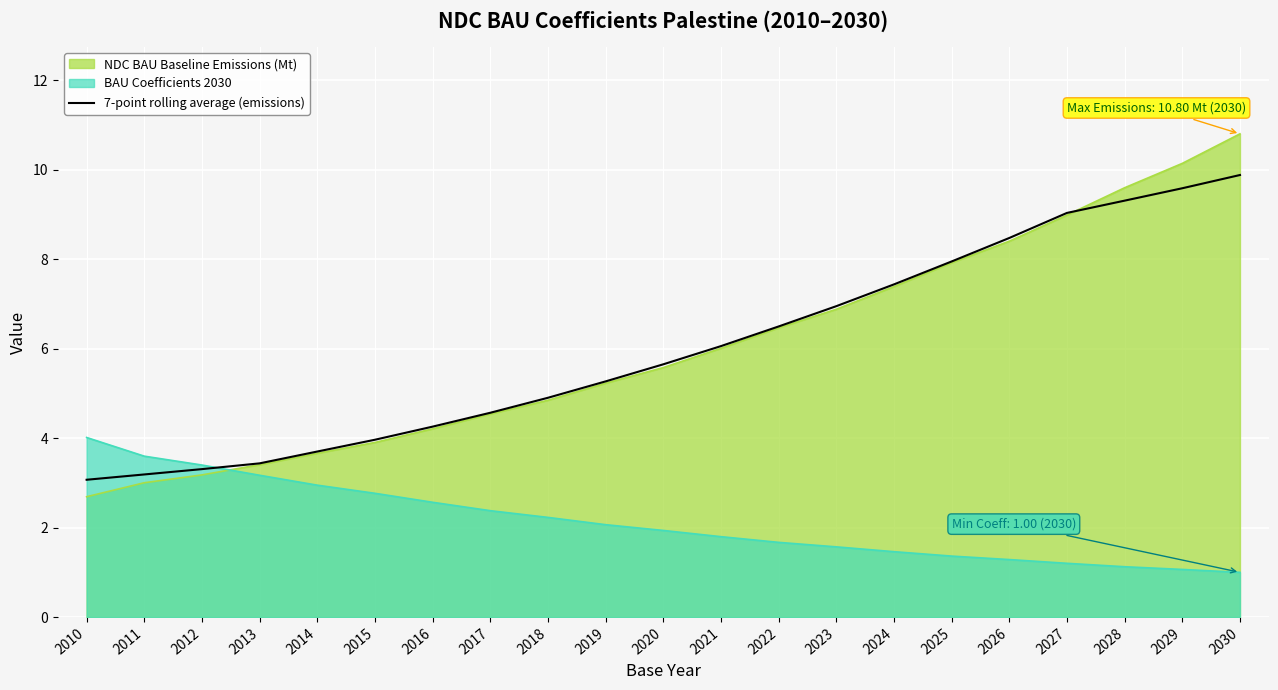

Between 2019 and 2017, which is larger?

2019